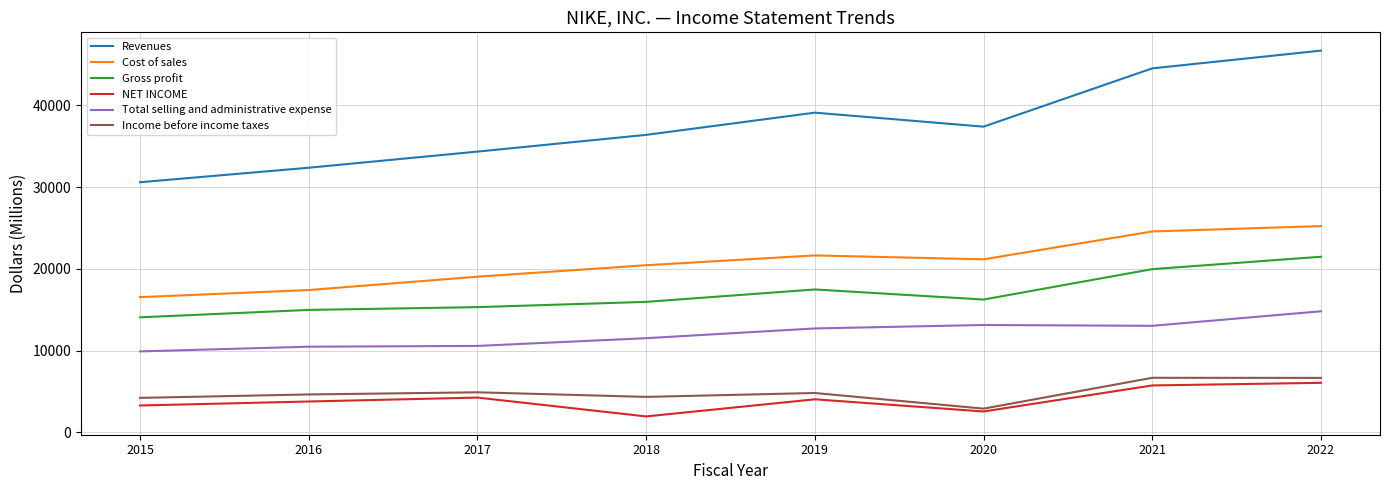

At which category is the sum across all series the highest?

2022